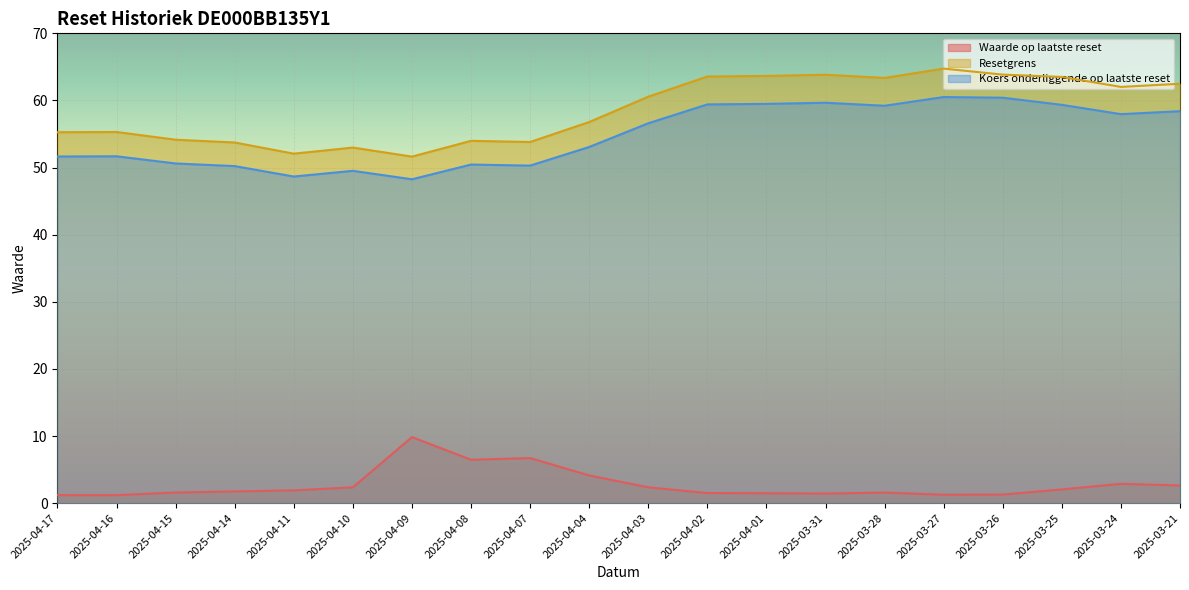

Where does the Koers onderliggende op laatste reset series first go above 56?

2025-04-03